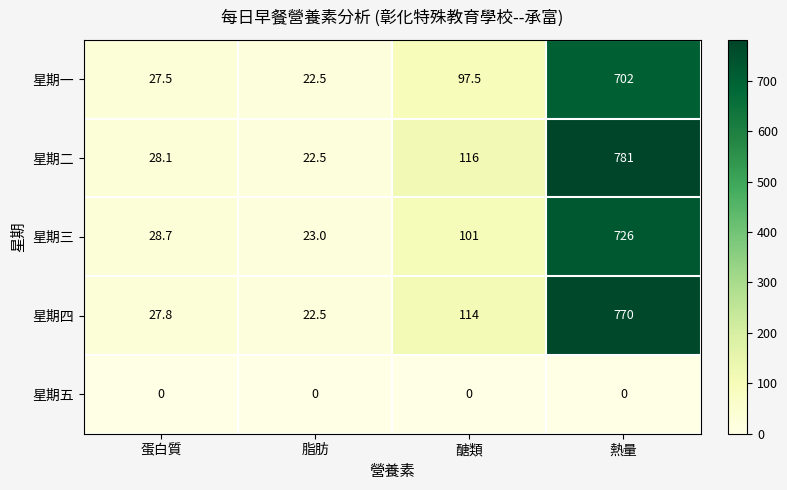

Which series has the largest range (max minus min)?

星期二